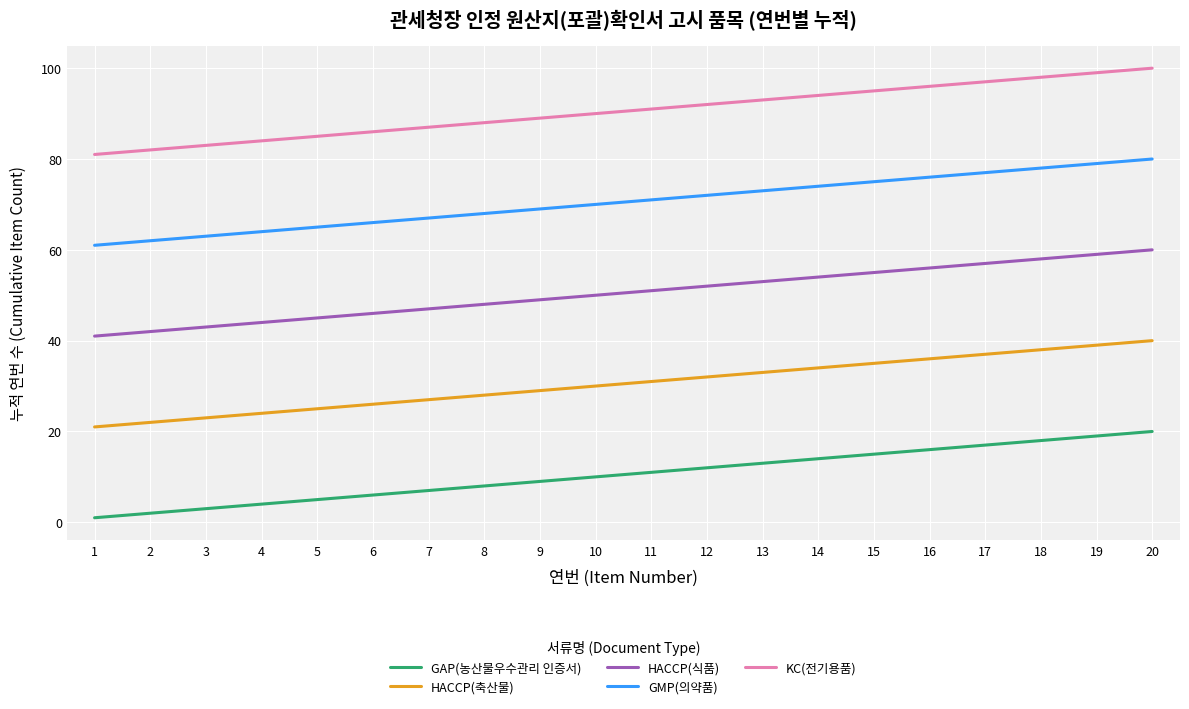

At which category does the chart reach its minimum across all series?

1